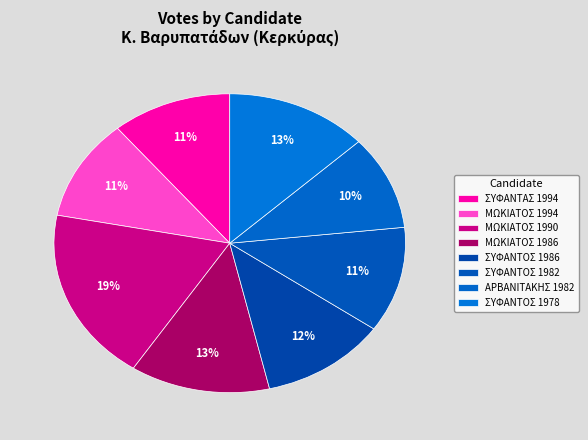

Is there any slice that represents more than half of the pie?

No